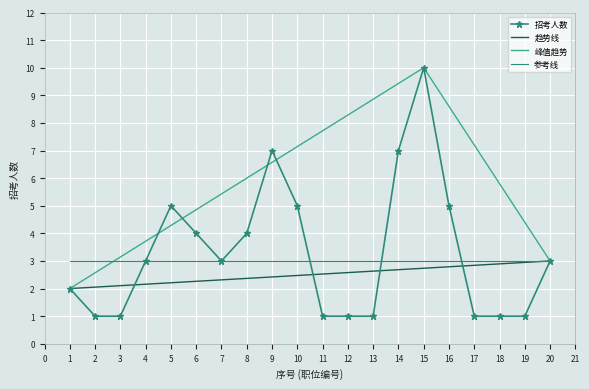

Is this an area chart (filled region under the line)?

No